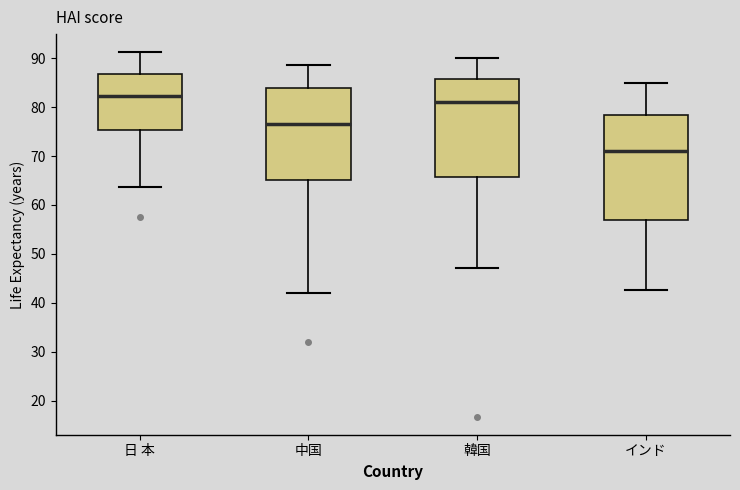

Where is the upper edge of the box for 日 本 on the y-axis? The values are not printed on the chart, so give them approximately, as read against the axis.

87